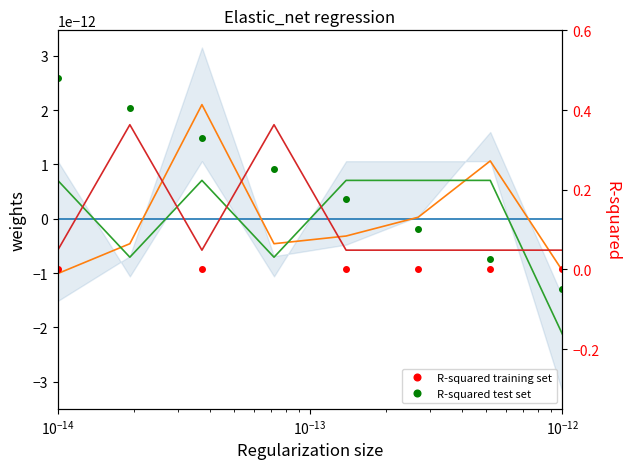

What is the approximate value of R-squared test set at $\mathdefault{10^{-13}}$?

0.3